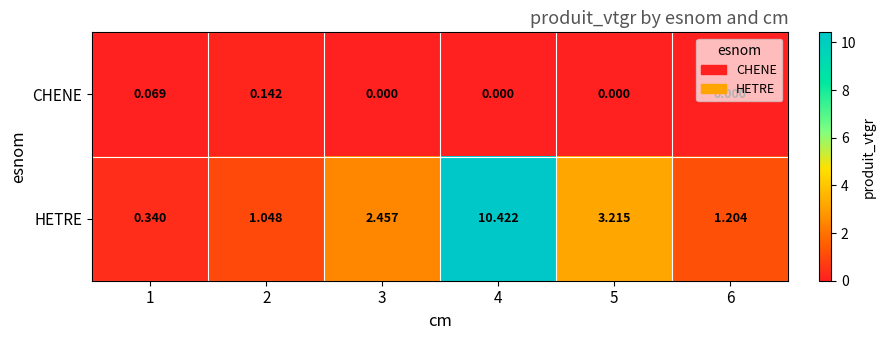

Rank the series by their average value, from highest to lowest.

HETRE, CHENE